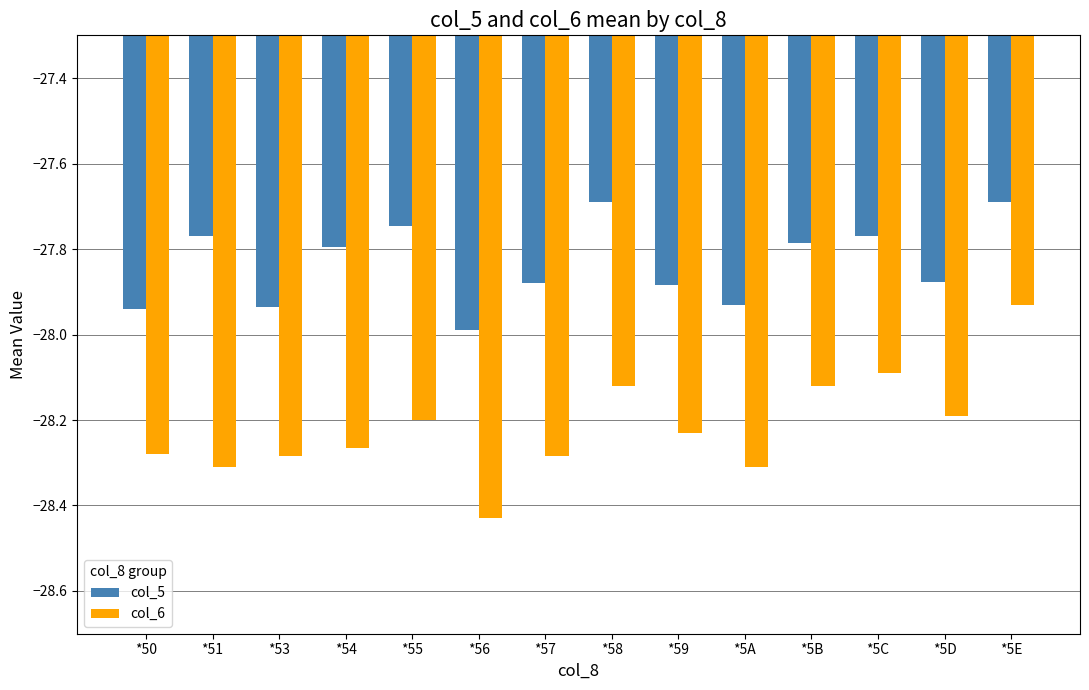

Count the number of categories in the chart.

14